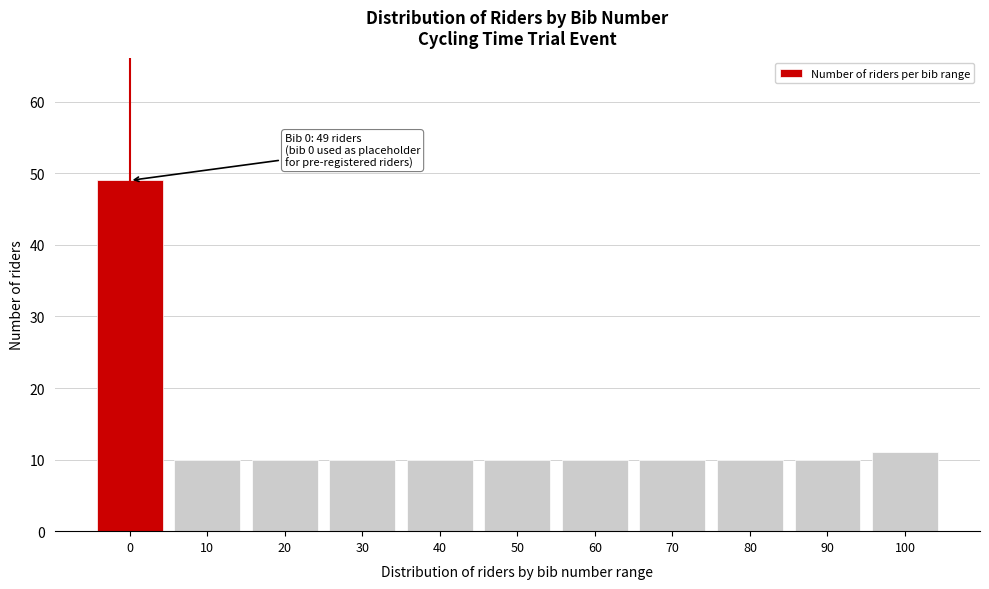

Reading left to right, transcribe all the data shown in this chart.

49	10	10	10	10	10	10	10	10	10	11